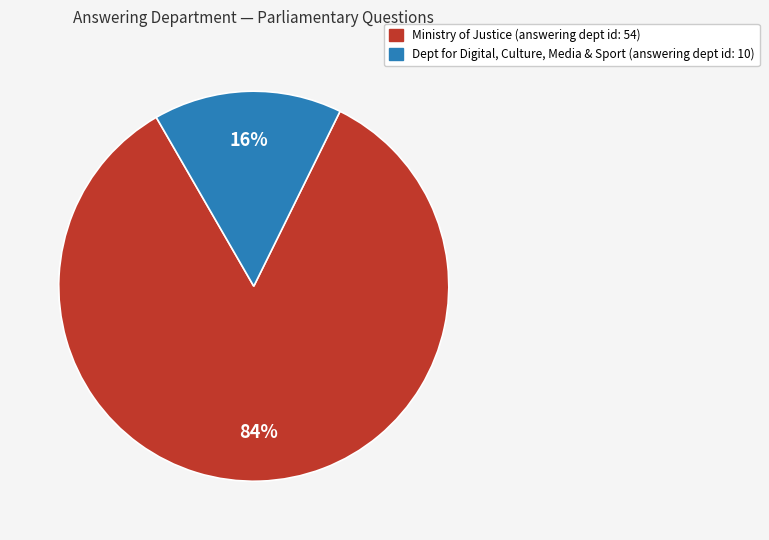

Between Ministry of Justice (answering dept id: 54) and Dept for Digital, Culture, Media & Sport (answering dept id: 10), which is larger?

Ministry of Justice (answering dept id: 54)